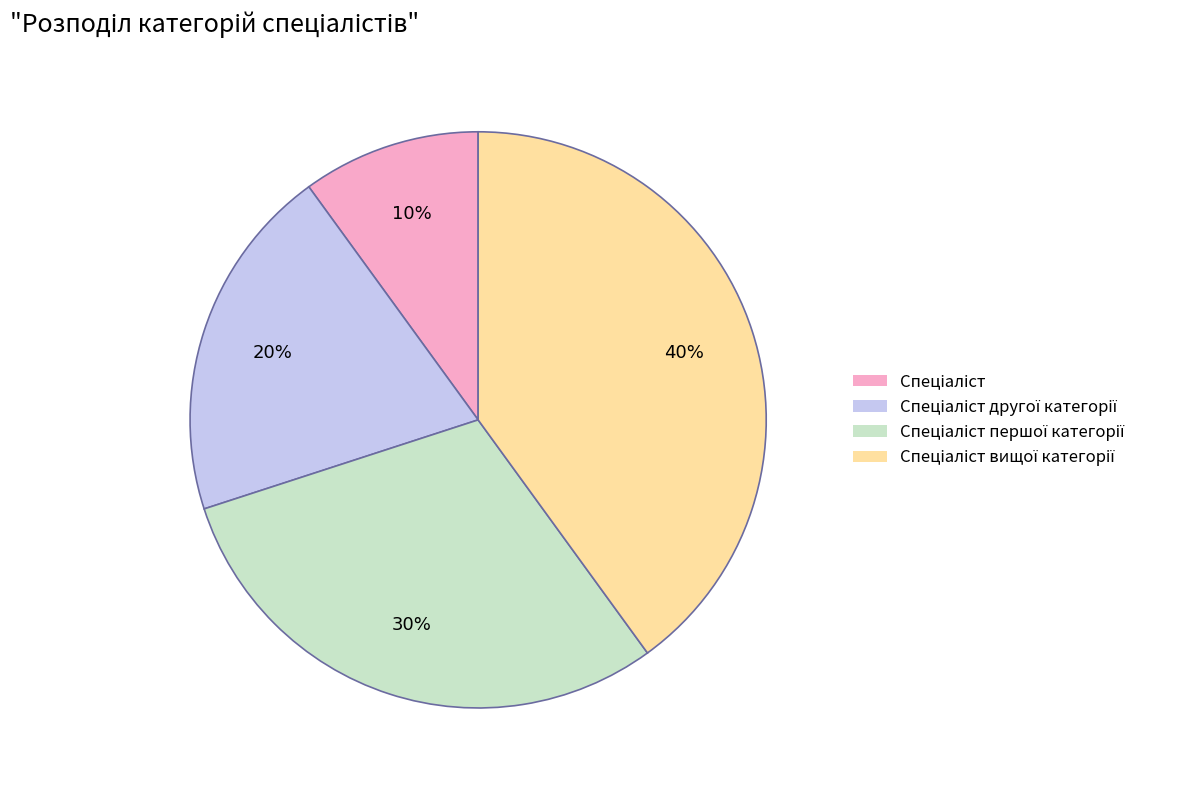

To the nearest percent, what is the difference between the largest and smallest slice percentages?

30%